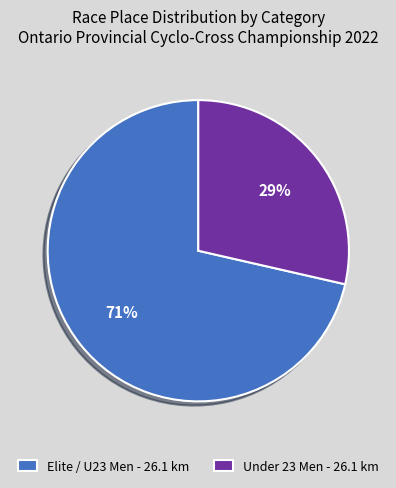

Between Elite / U23 Men - 26.1 km and Under 23 Men - 26.1 km, which is larger?

Elite / U23 Men - 26.1 km